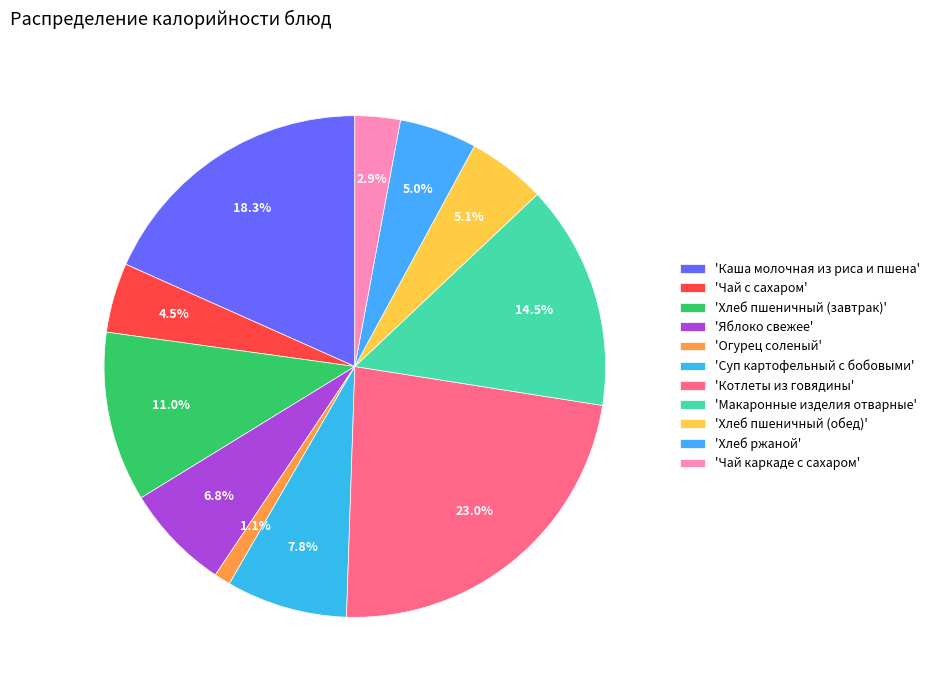

What is the largest slice in the pie chart?

'Котлеты из говядины'